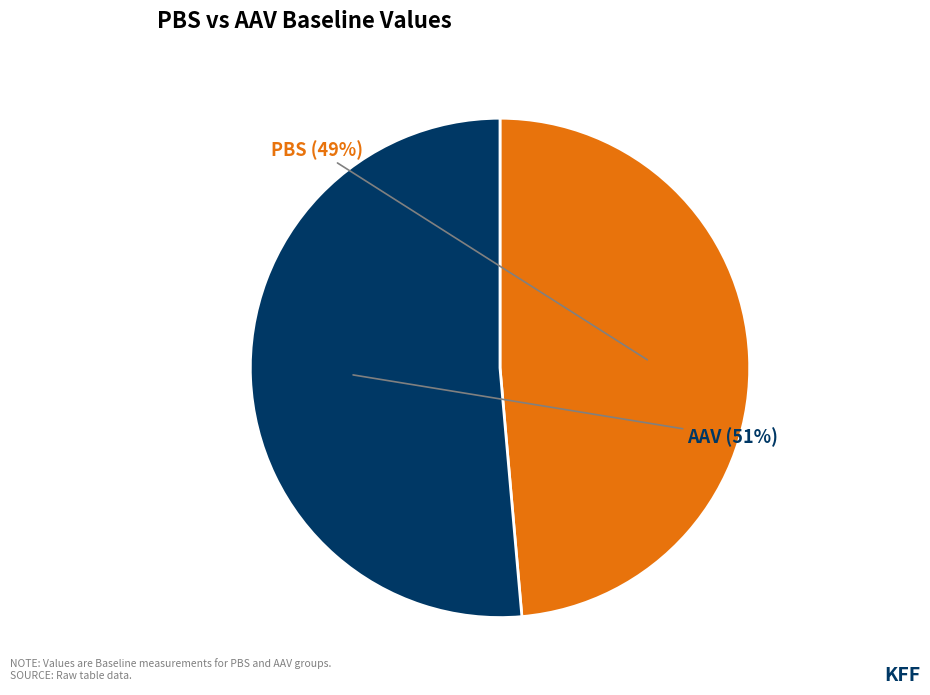

Does any single category account for the majority?

Yes